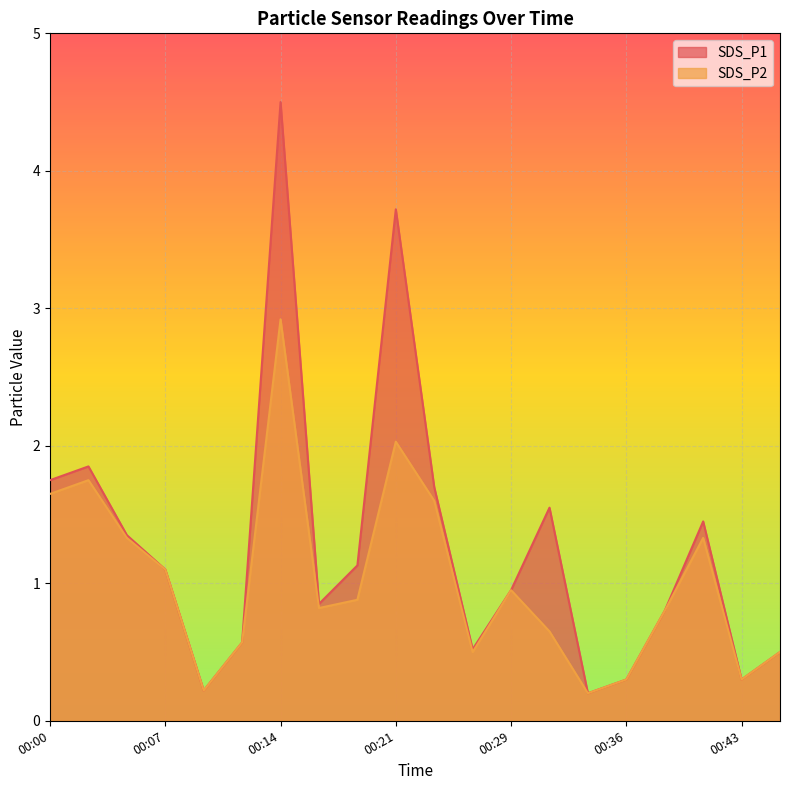

How many lines are shown in the chart?

2